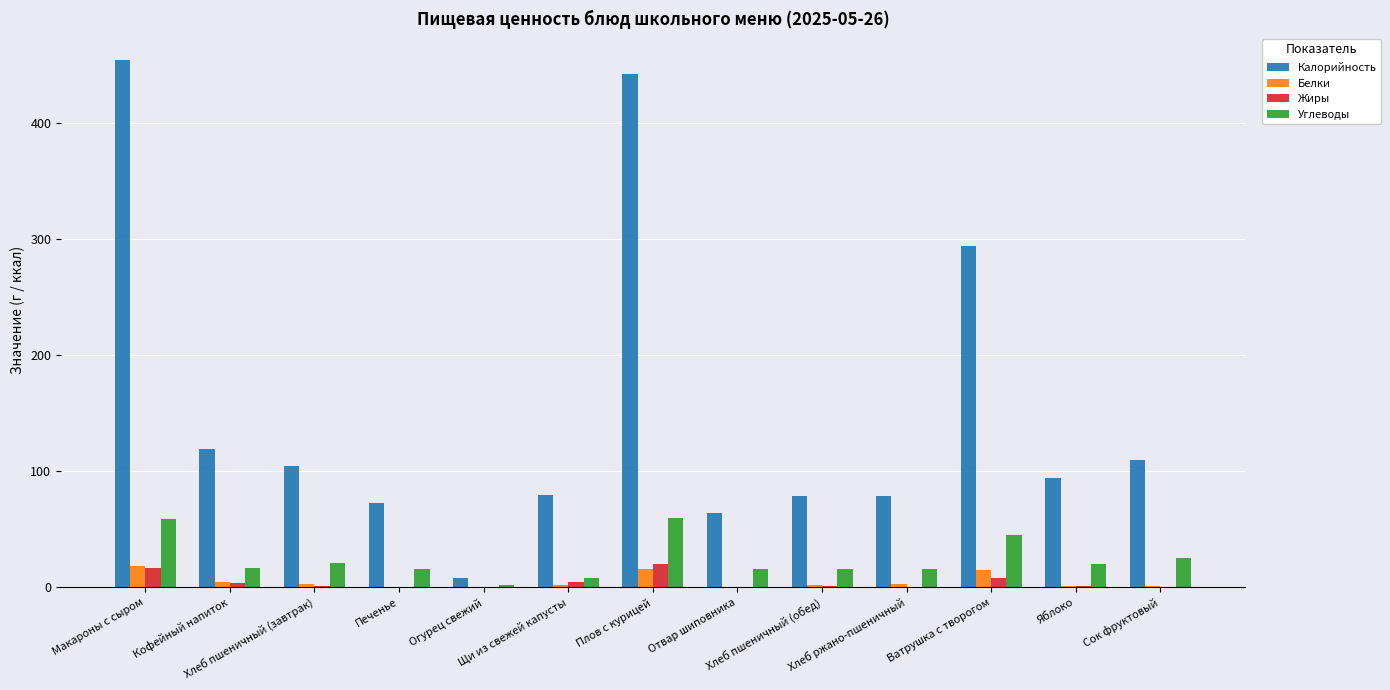

Which series has the largest total across all categories?

Калорийность